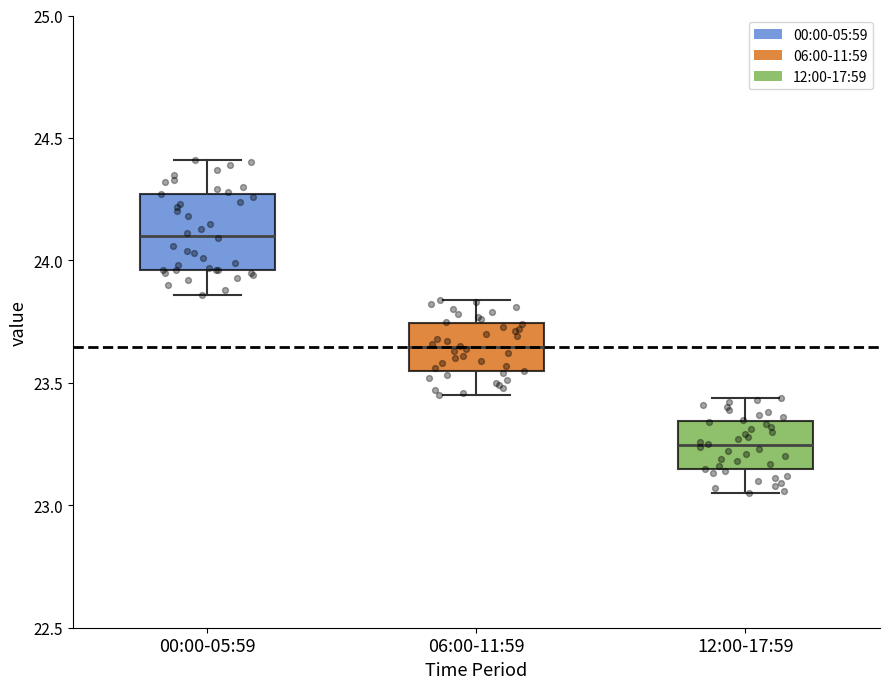

Where is the lower edge of the box for 00:00-05:59 on the y-axis? The values are not printed on the chart, so give them approximately, as read against the axis.

23.95